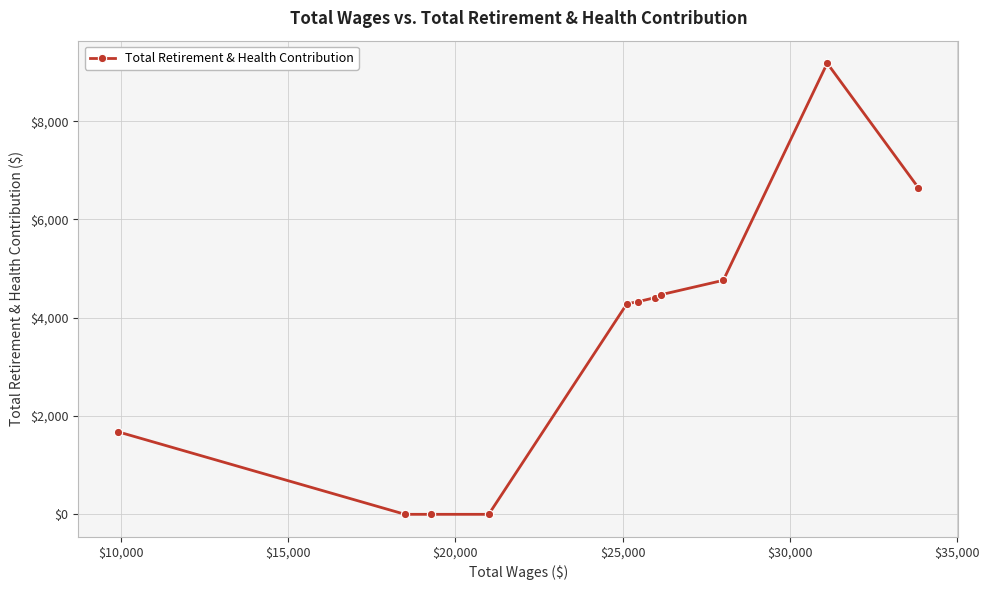

What is the difference between the maximum and second lowest values?

9180